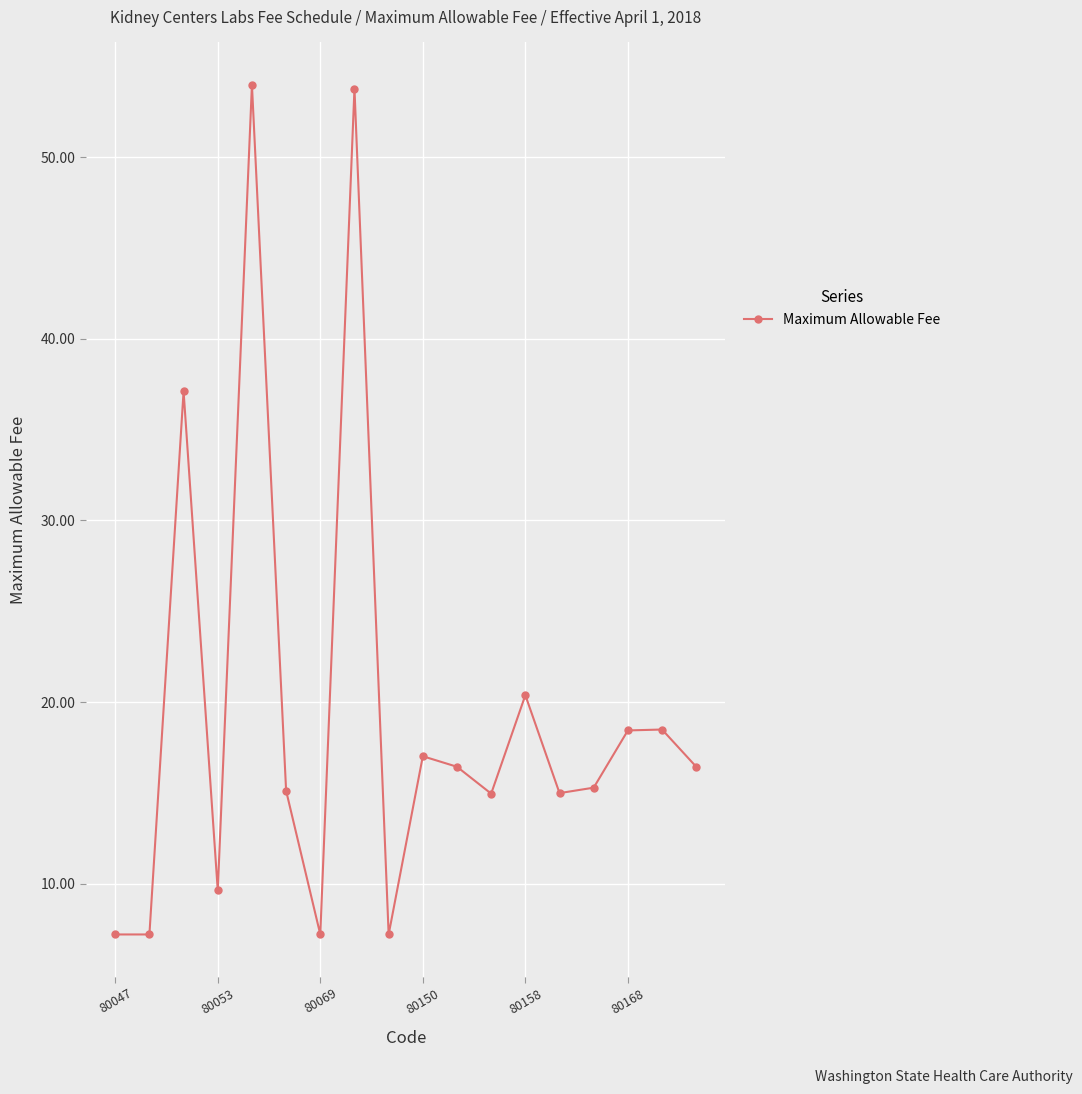

True or false: there are more than 1 points higher than both neighbors.

True